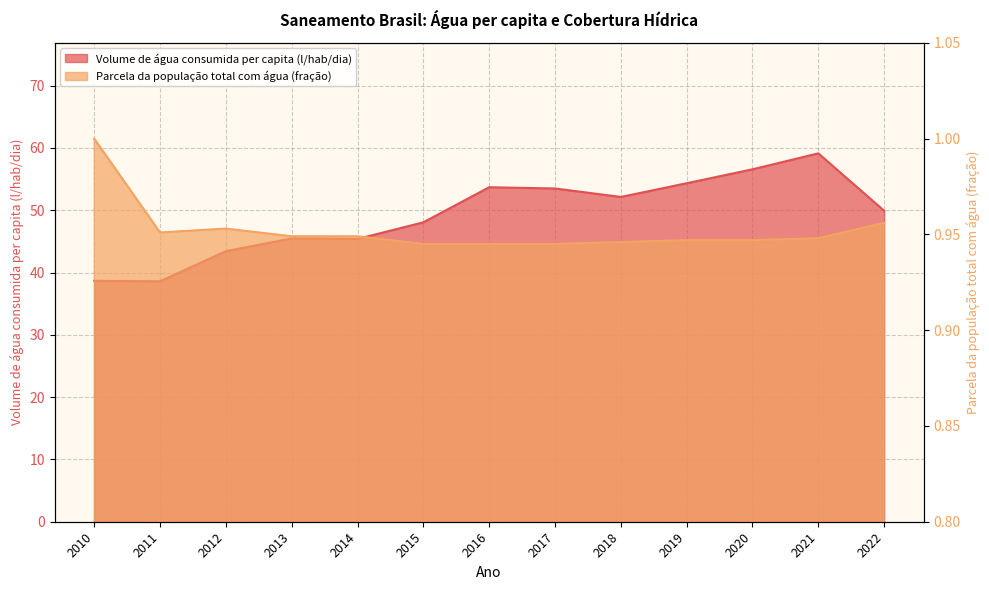

What are all the series names shown in the legend?

Volume de água consumida per capita (l/hab/dia), Parcela da população total com água (fração)